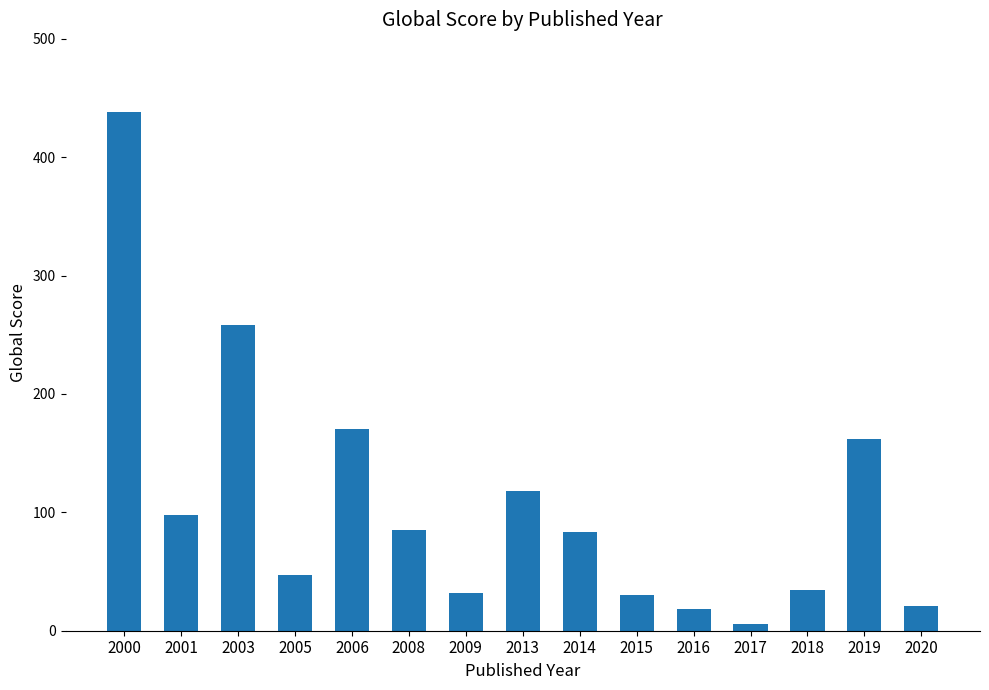

What is the change in value from 2001 to 2009?

-66